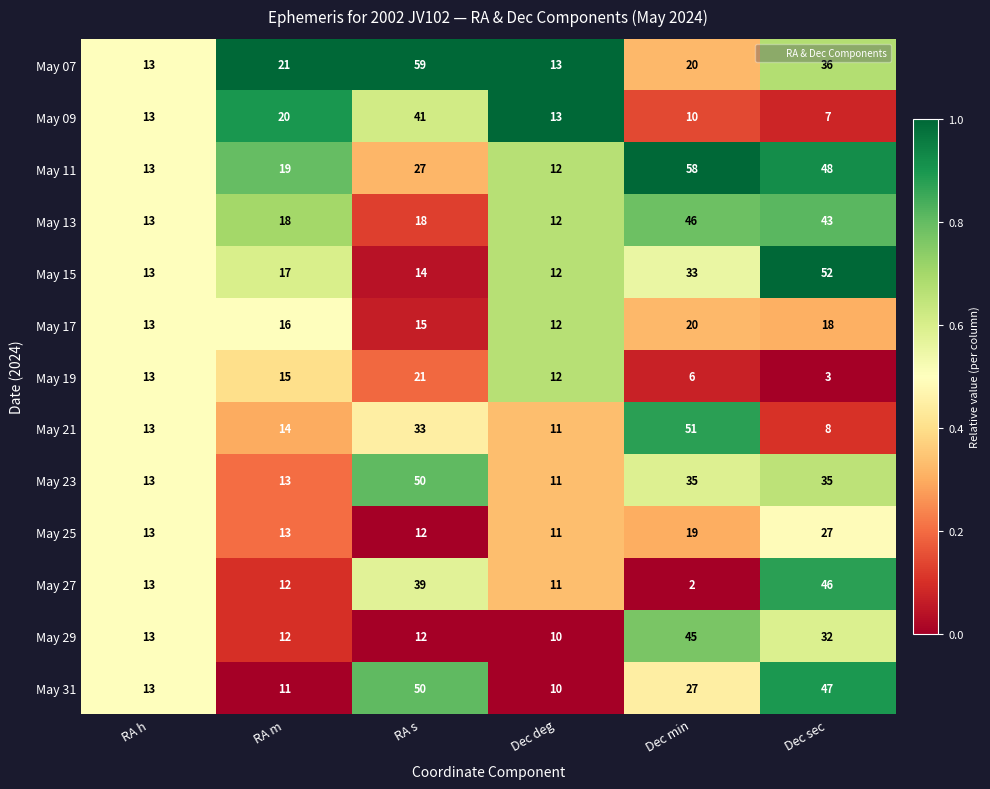

Rank the categories by May 31 value from highest to lowest.

RA s, Dec sec, Dec min, RA h, RA m, Dec deg